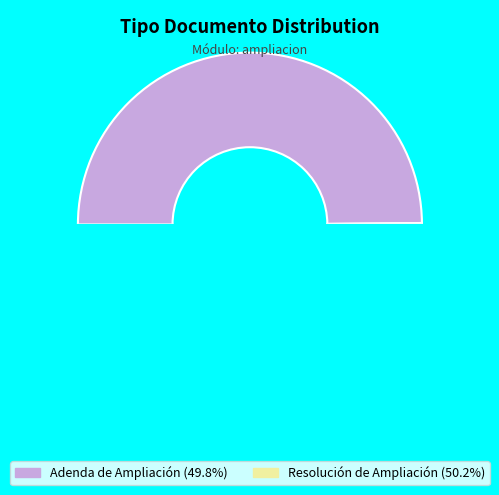

What is the majority slice?

Resolución de Ampliación